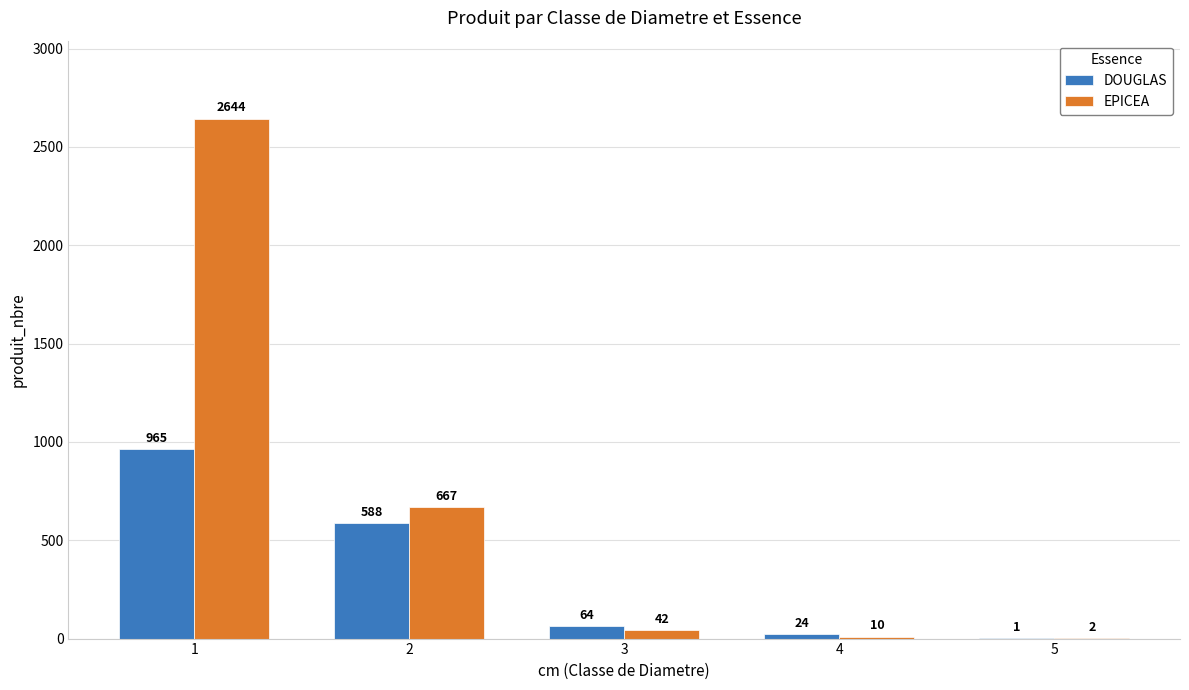

What is the sum of all DOUGLAS values?

1642